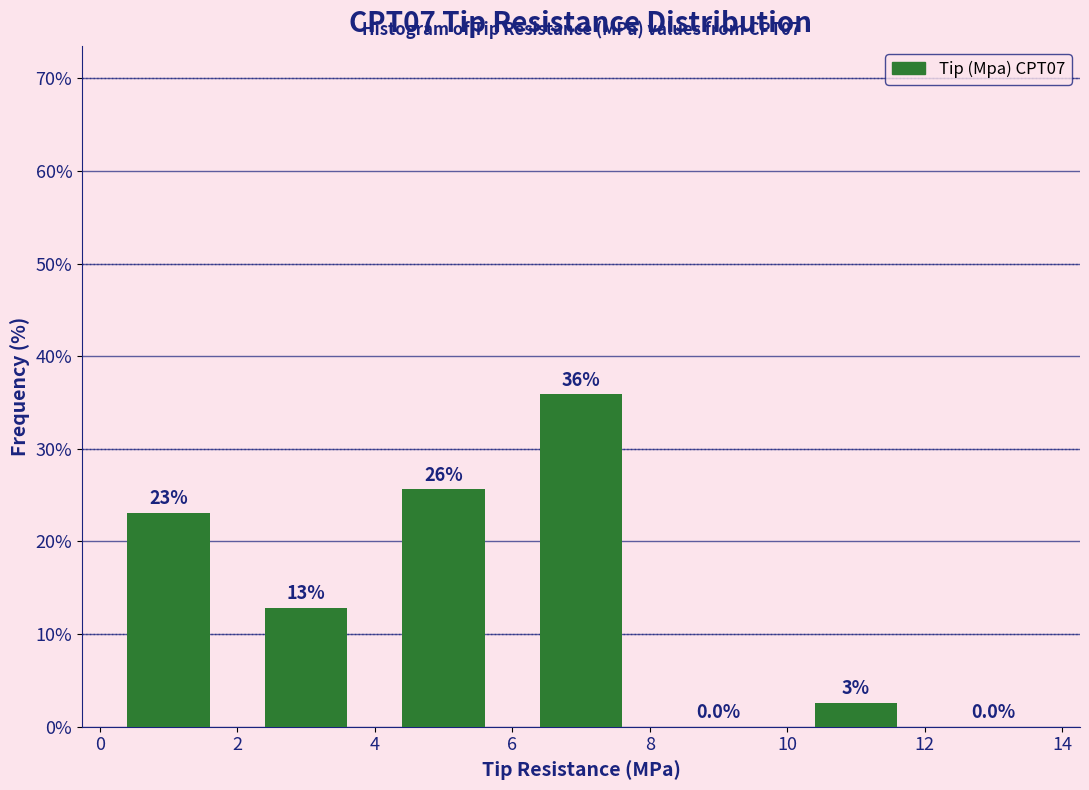

Which range on the x-axis has the tallest bar?

6 to 8